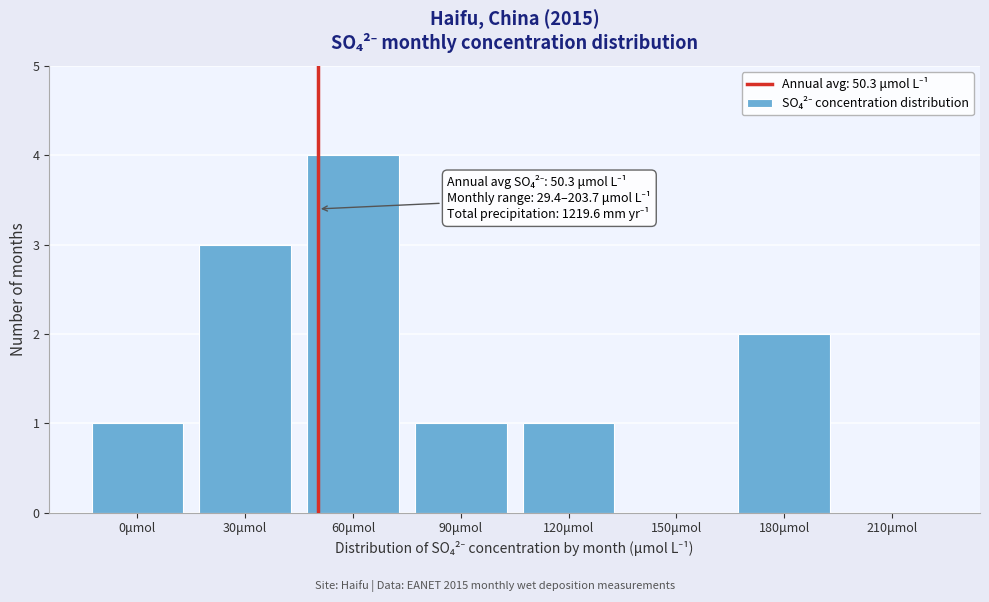

Reading left to right, what are all the values shown in this chart?

0μmol=1	30μmol=3	60μmol=4	90μmol=1	120μmol=1	150μmol=0	180μmol=2	210μmol=0